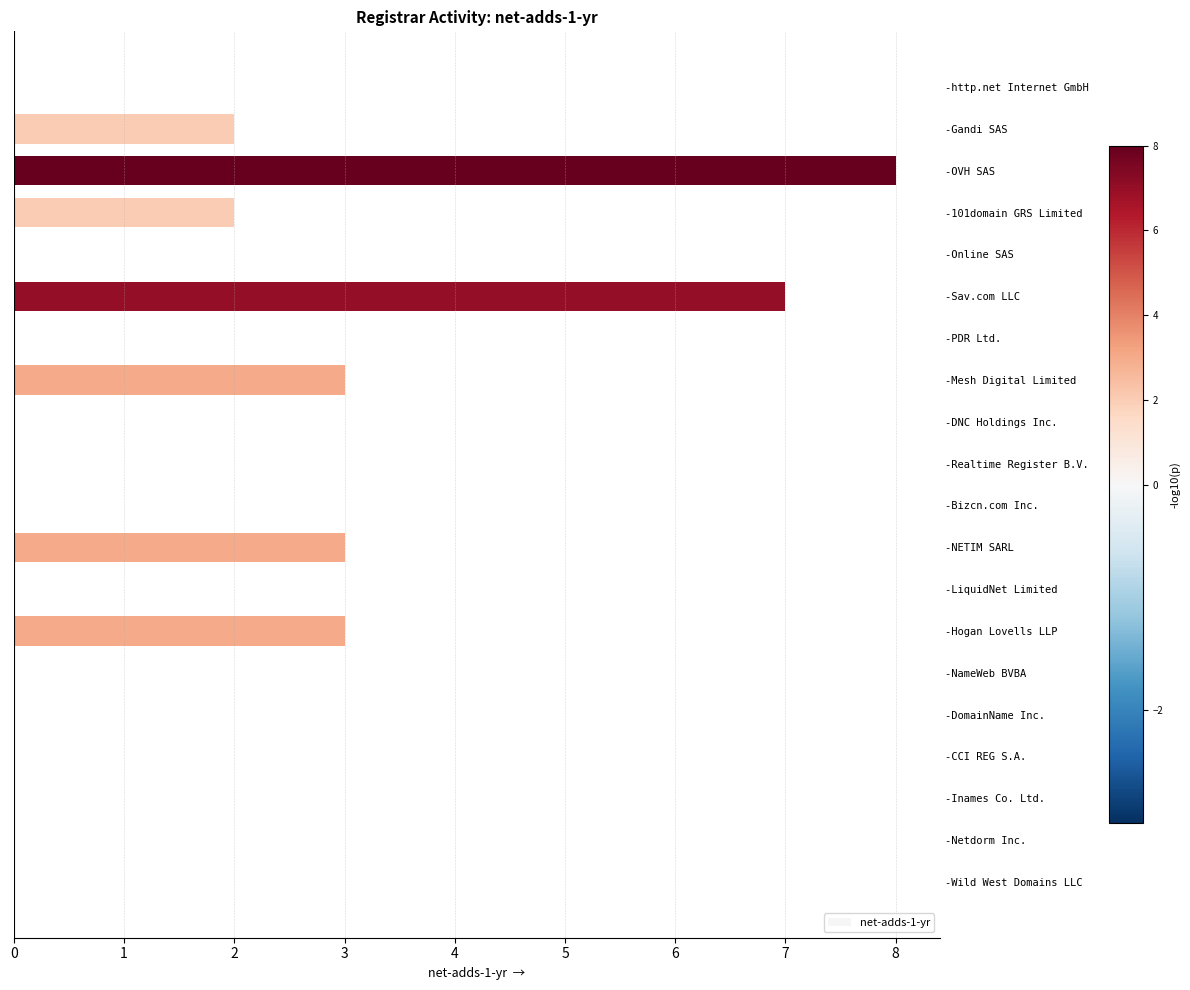

Reading top to bottom, extract all data points from this chart.

-http.net Internet GmbH=0	-Gandi SAS=2	-OVH SAS=8	-101domain GRS Limited=2	-Online SAS=0	-Sav.com LLC=7	-PDR Ltd.=0	-Mesh Digital Limited=3	-DNC Holdings Inc.=0	-Realtime Register B.V.=0	-Bizcn.com Inc.=0	-NETIM SARL=3	-LiquidNet Limited=0	-Hogan Lovells LLP=3	-NameWeb BVBA=0	-DomainName Inc.=0	-CCI REG S.A.=0	-Inames Co. Ltd.=0	-Netdorm Inc.=0	-Wild West Domains LLC=0